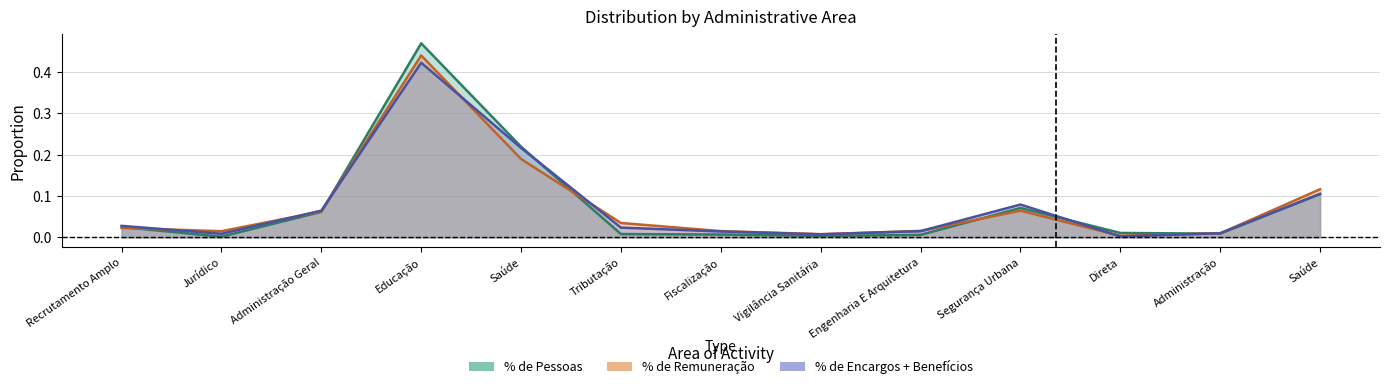

Is the value of % de Encargos + Benefícios at Educação greater than the value of % de Pessoas at Jurídico?

Yes